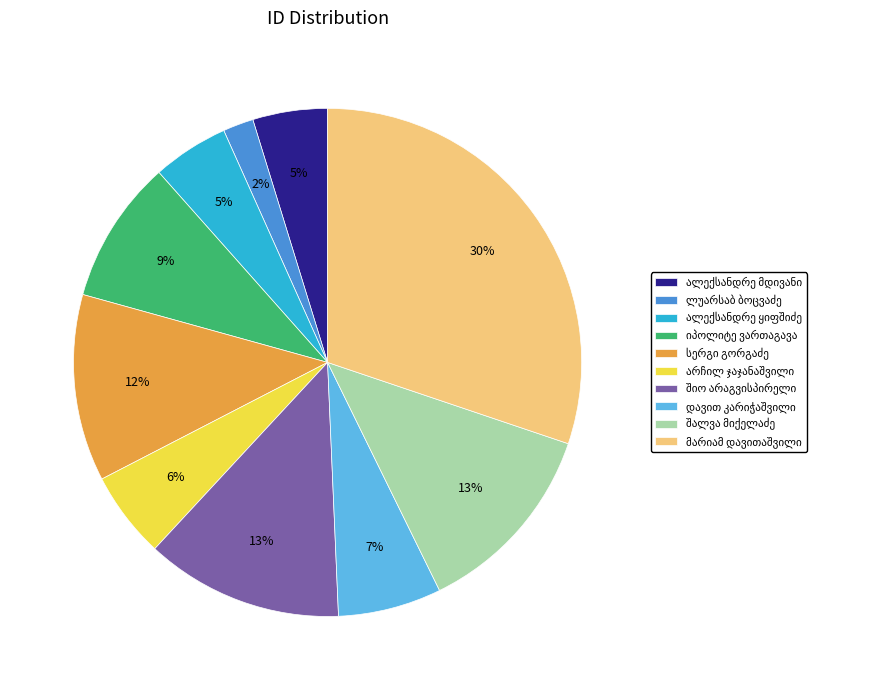

To the nearest percent, what is the average slice percentage?

10%